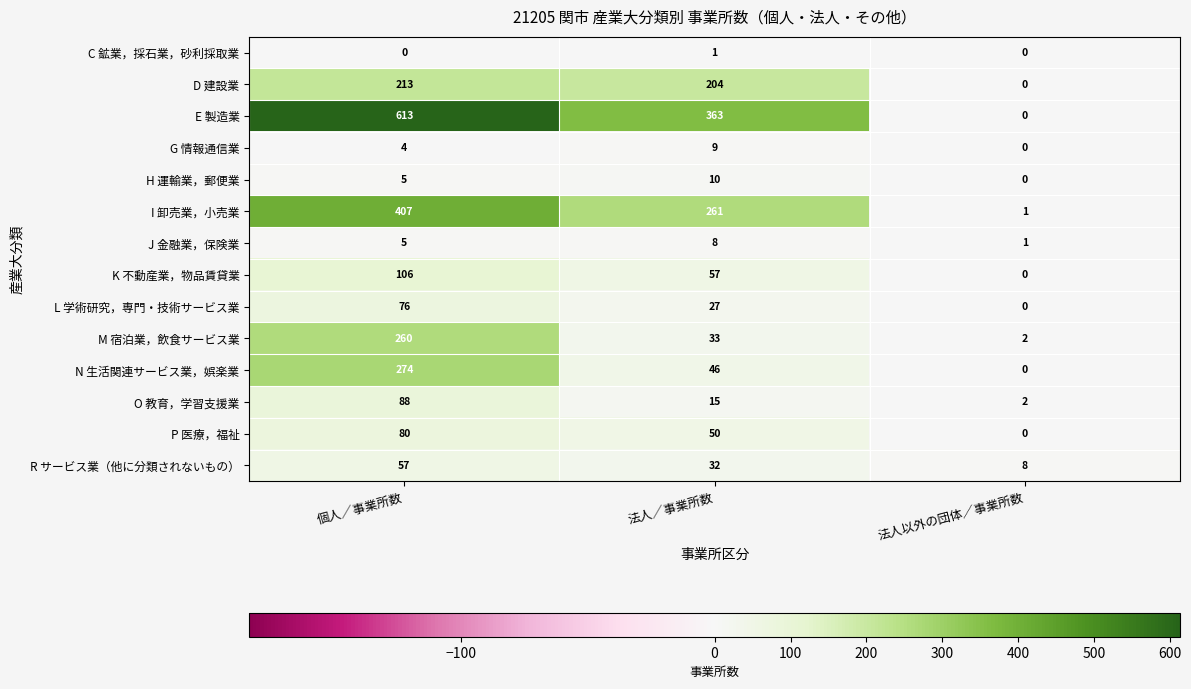

At which category does the chart reach its peak across all series?

個人／事業所数